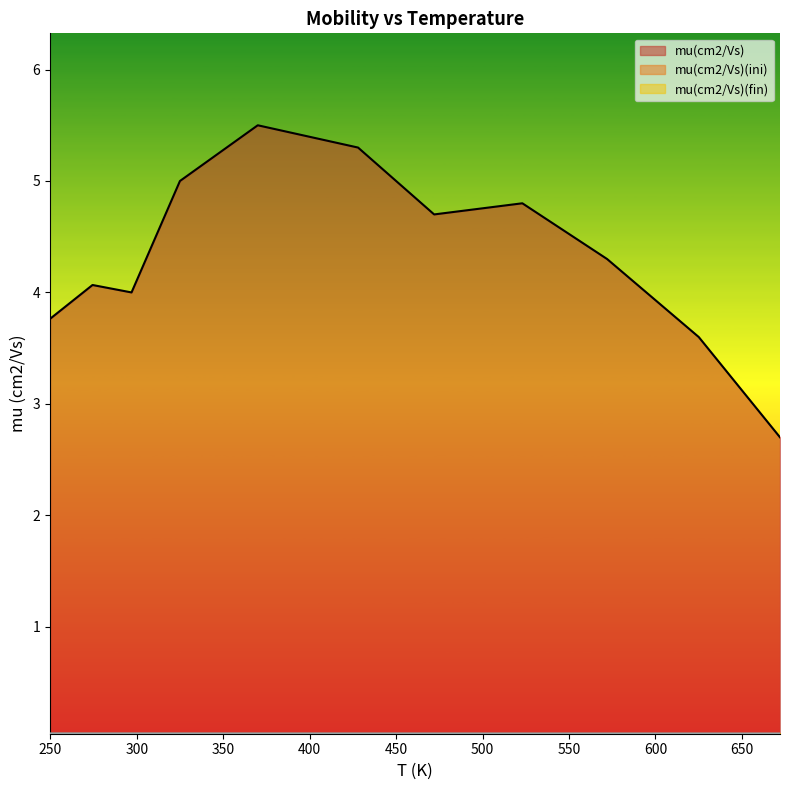

What is the value of the mu(cm2/Vs) point at the 8th from the left?

4.8